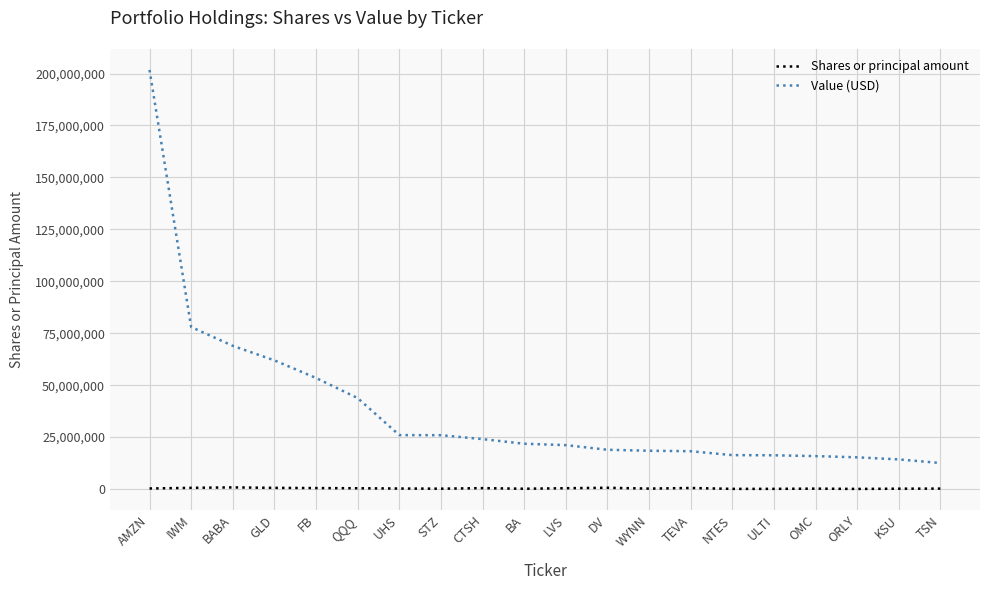

True or false: Shares or principal amount and Value (USD) intersect in this chart.

False